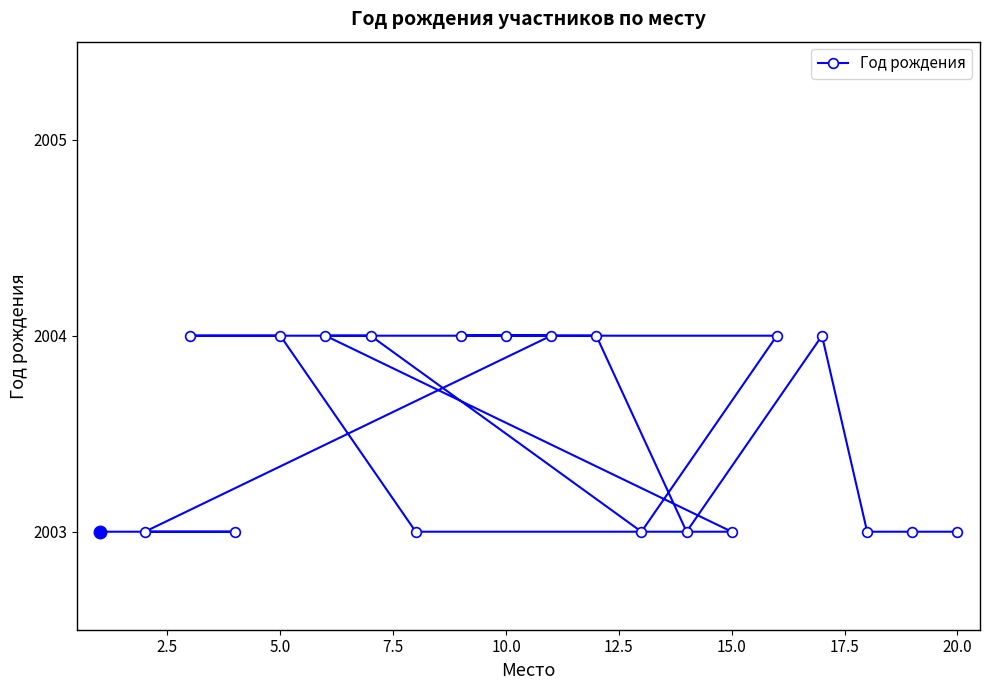

What is the maximum value shown in the chart?

2004